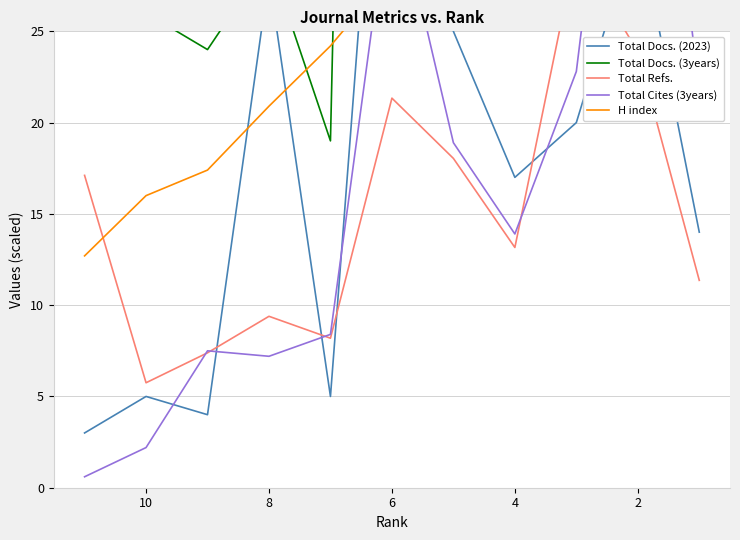

Is it true that Total Docs. (3years) equals 45.6 at 8?

False